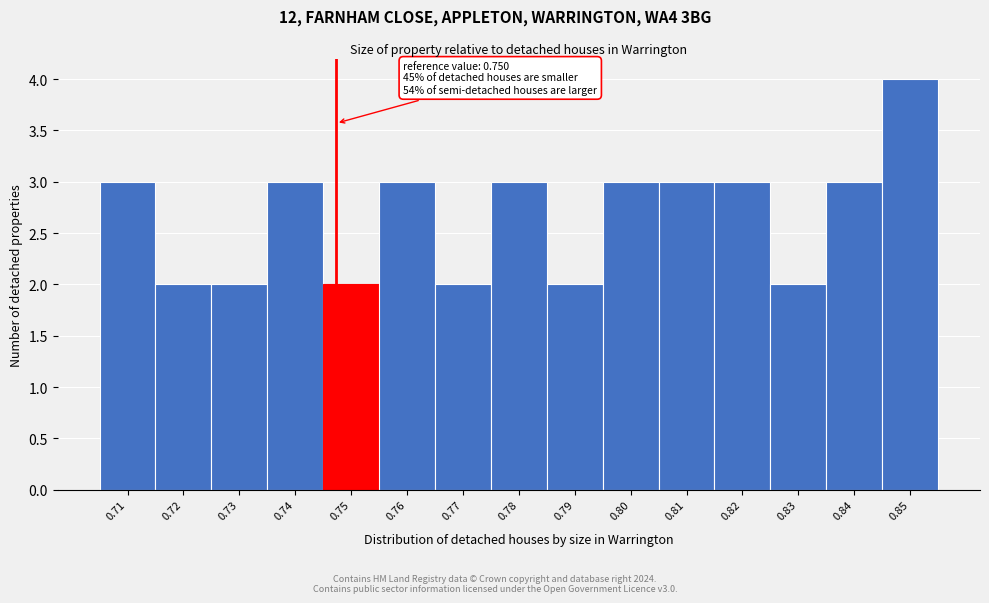

Reading left to right, list all the values displayed in this chart.

3	2	2	3	2	3	2	3	2	3	3	3	2	3	4